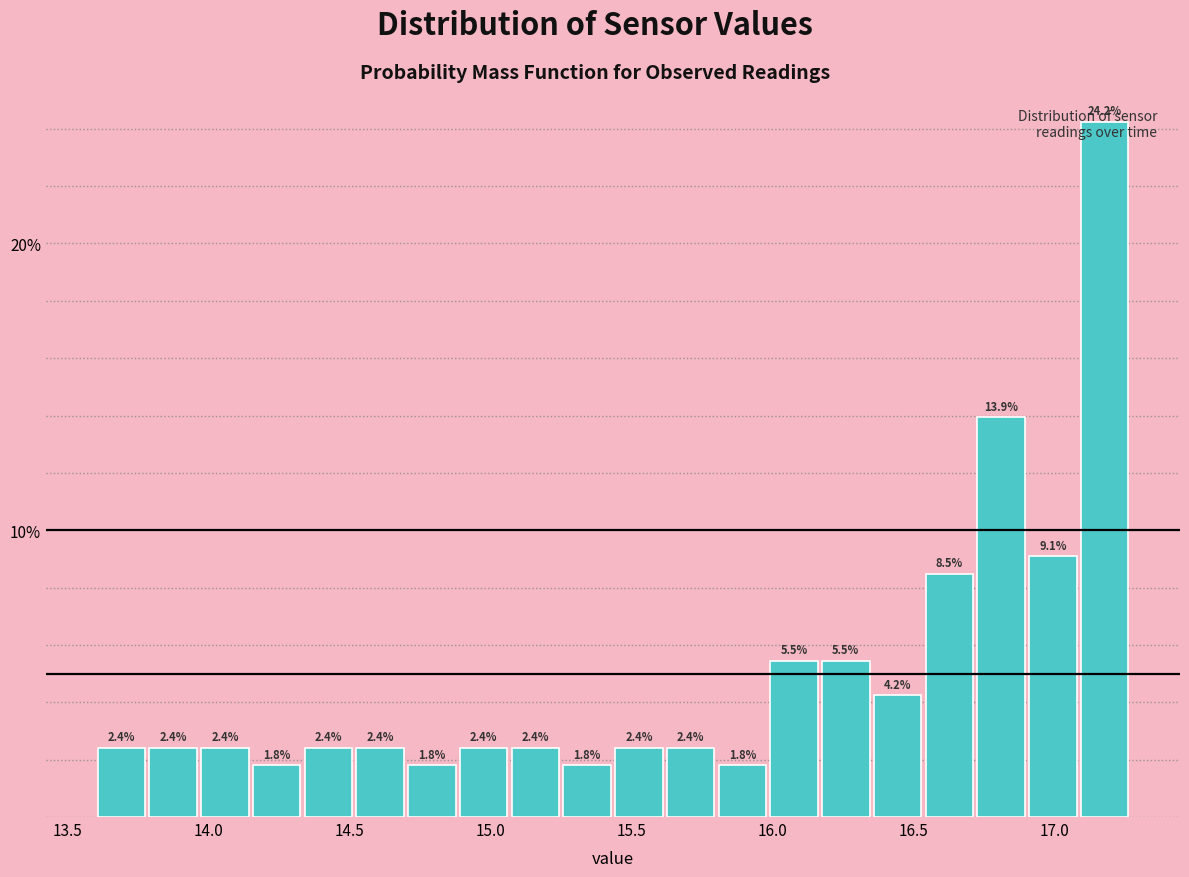

Read against the x-axis, roughly where is the centre of the tallest bar?

17.20